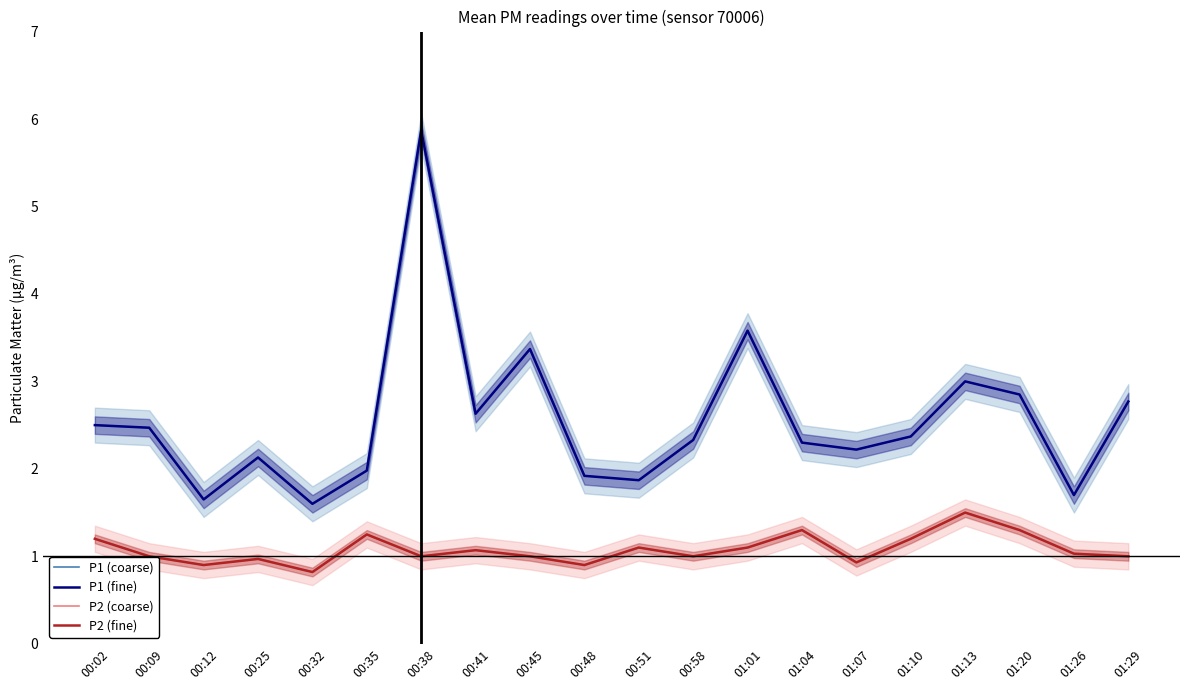

Between 00:51 and 01:10, which is larger?

01:10